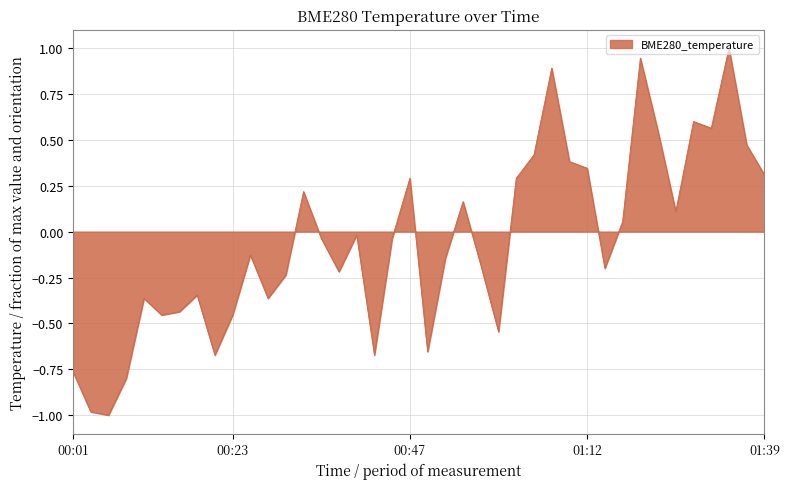

How many values are below 0?

23